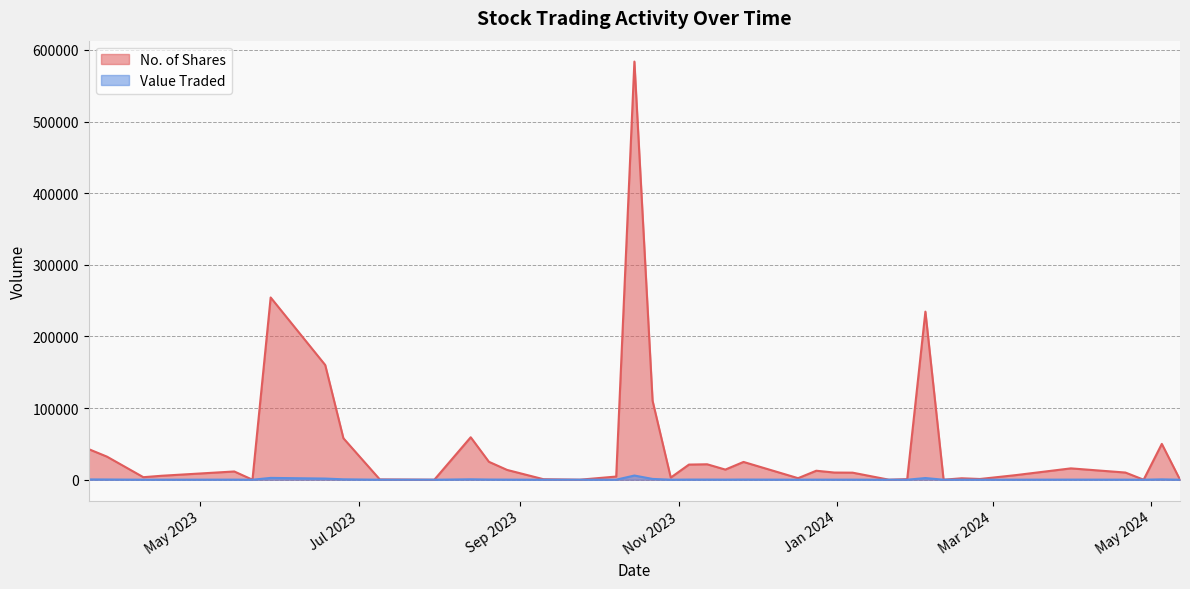

In No. of Shares, how many points are higher than both neighbors (excluding endpoints)?

11